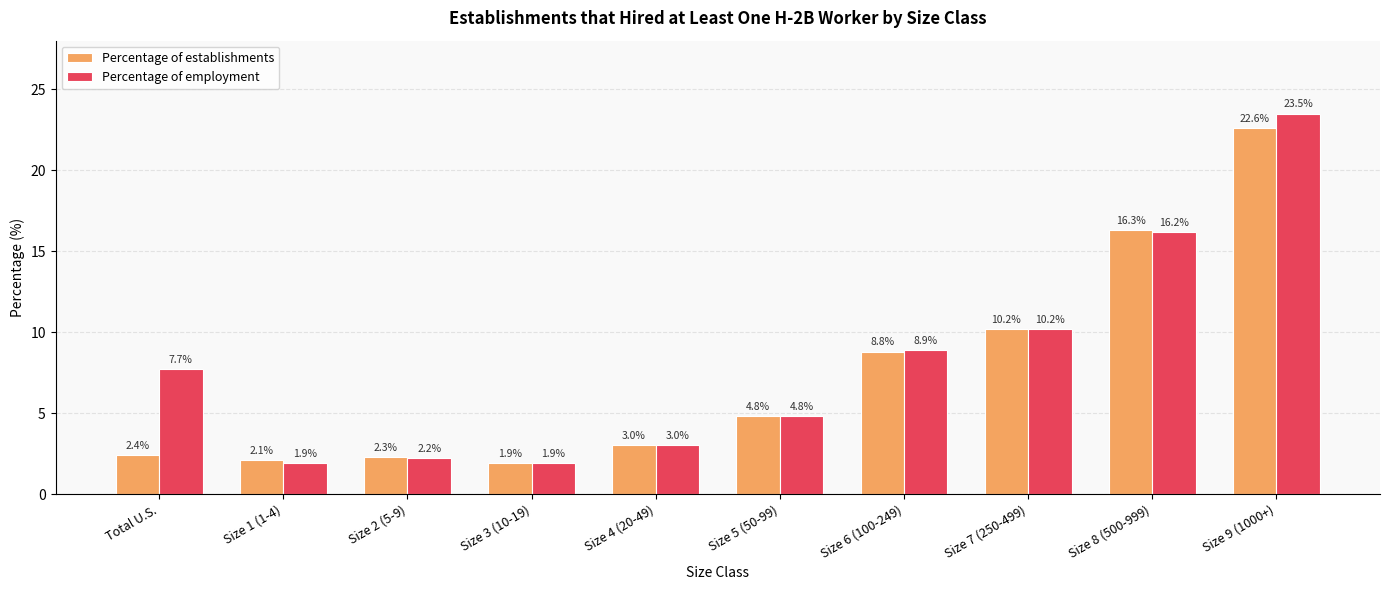

How many series are shown in this chart?

2